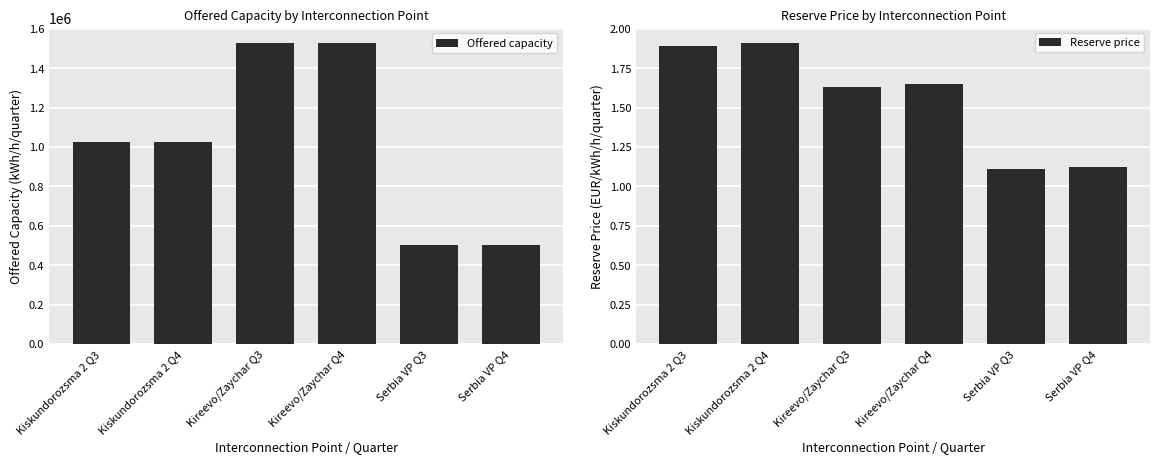

List the series in order of their overall mean, lowest first.

Reserve price, Offered capacity